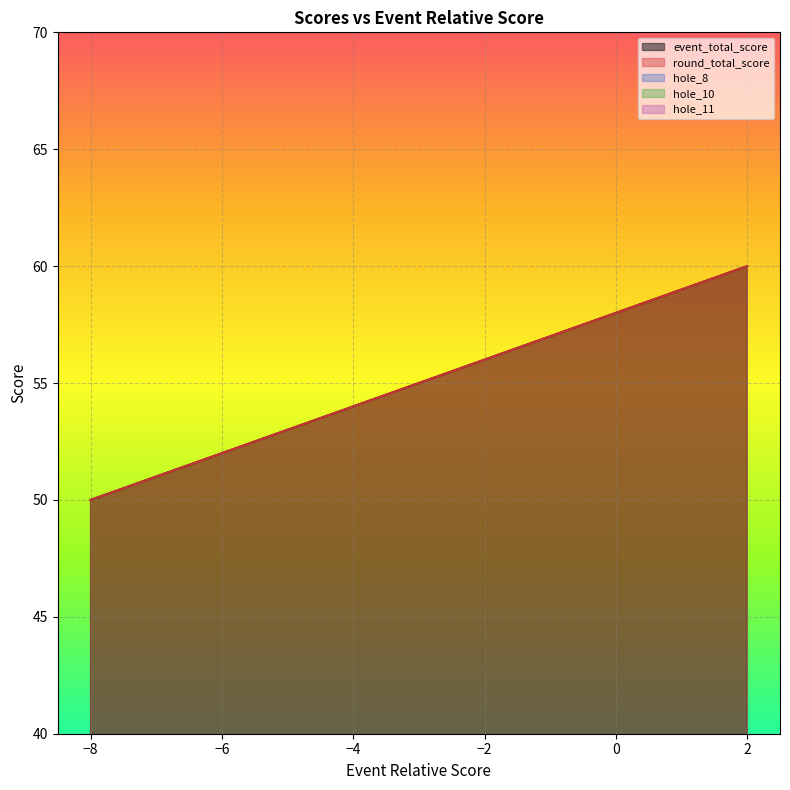

Is the value of event_total_score at -6 greater than the value of round_total_score at -4?

No